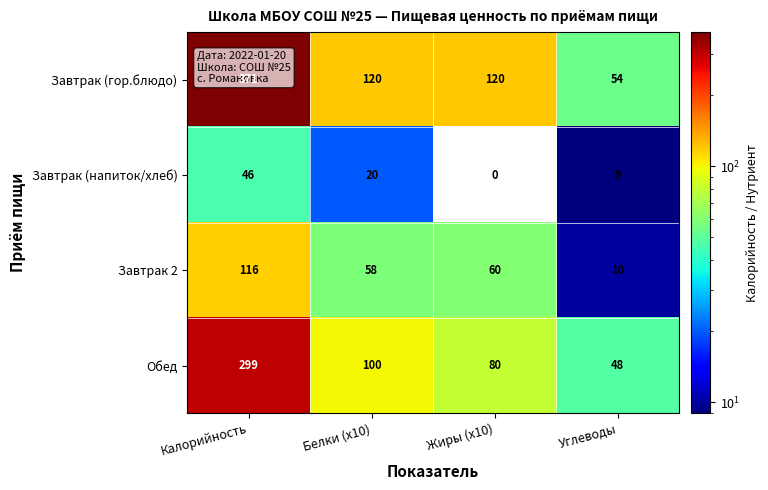

What is the spread (max minus min) of values at Калорийность?

325